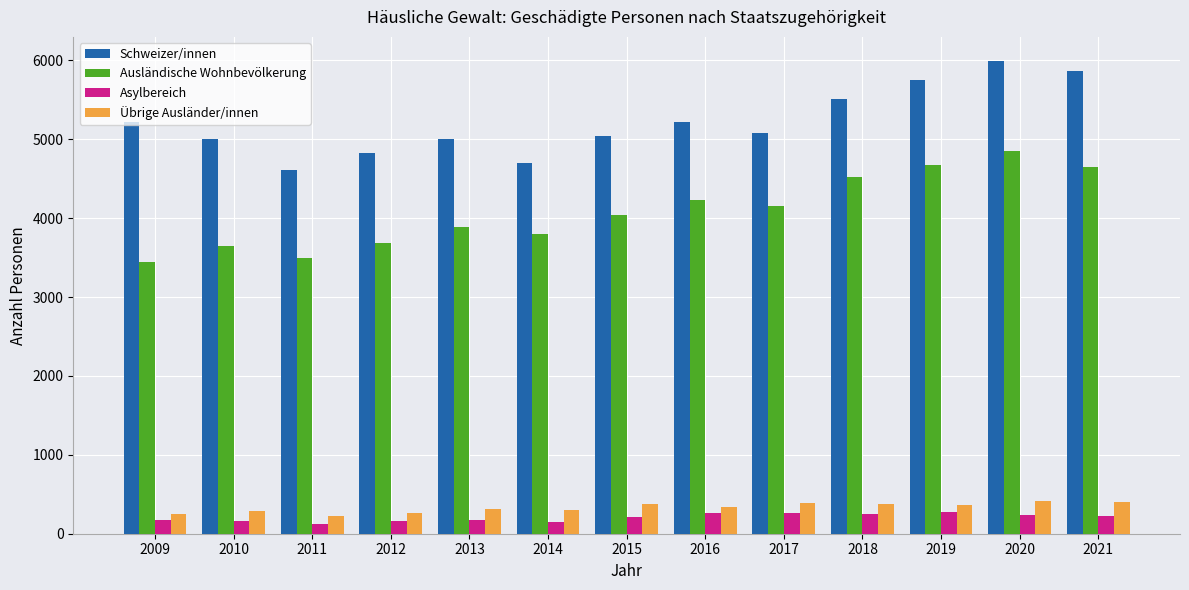

What is the total value across all series at 2009?

9089